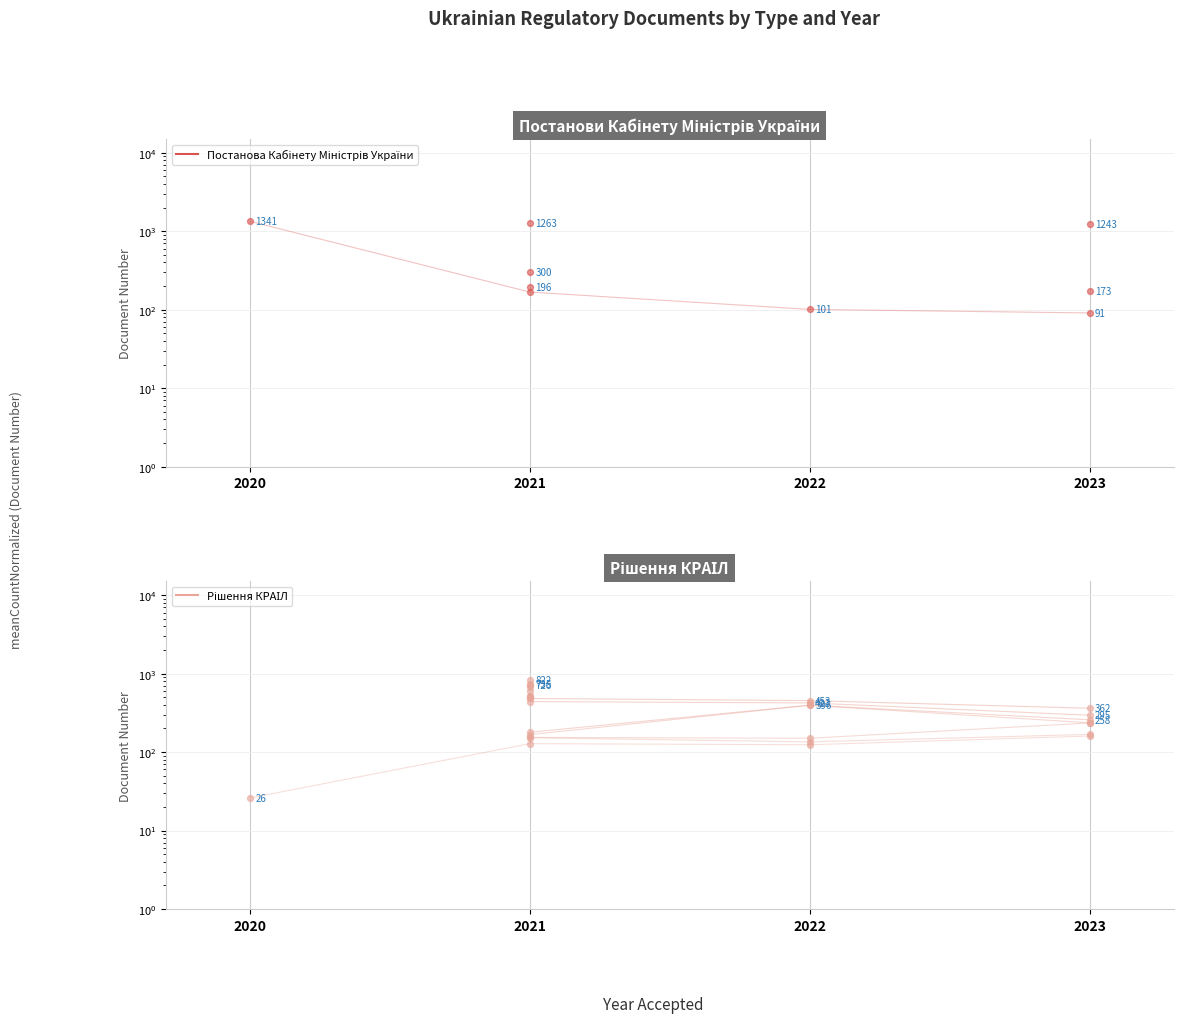

What are all the series names shown in the legend?

Постанова Кабінету Міністрів України, Рішення КРАІЛ